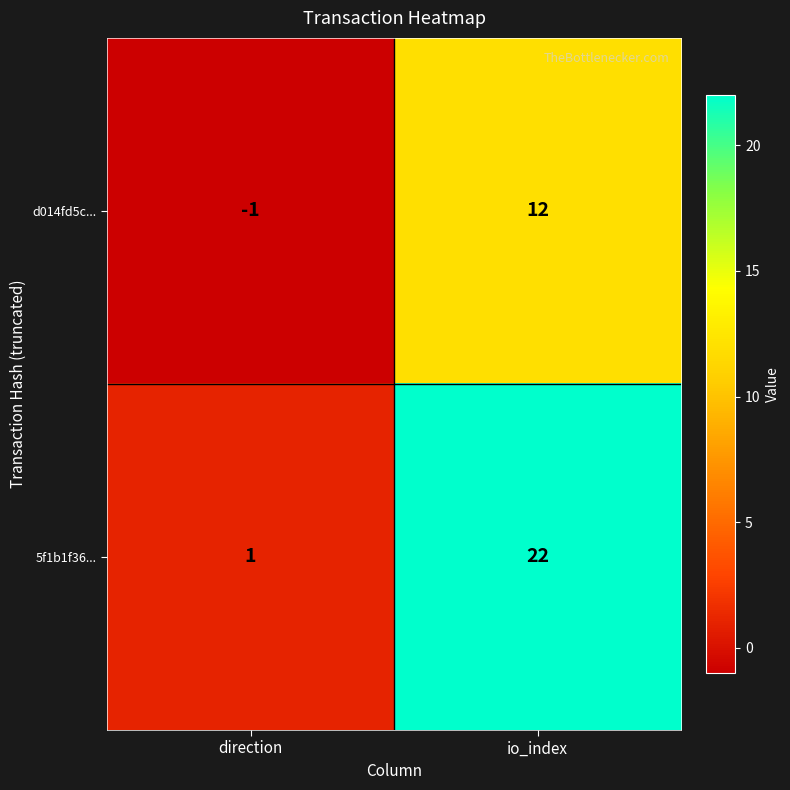

Between direction and io_index, which series saw the biggest shift?

5f1b1f36...